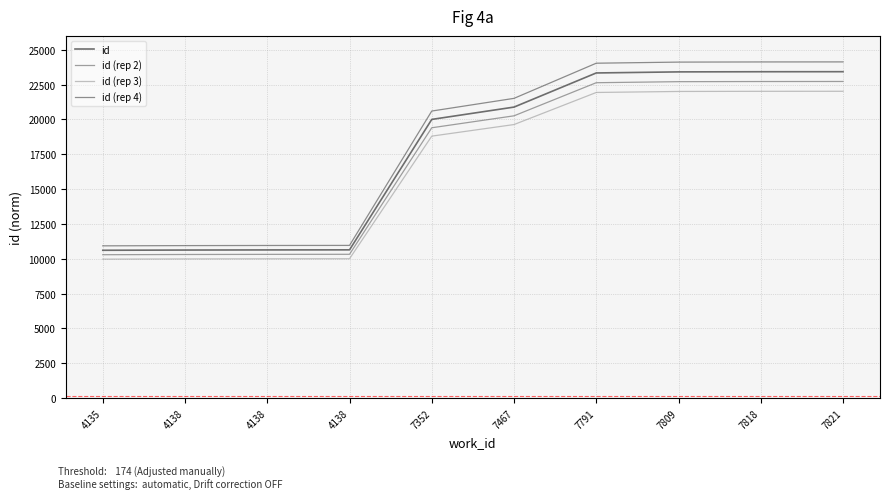

At which label does id first exceed 20889?

7791